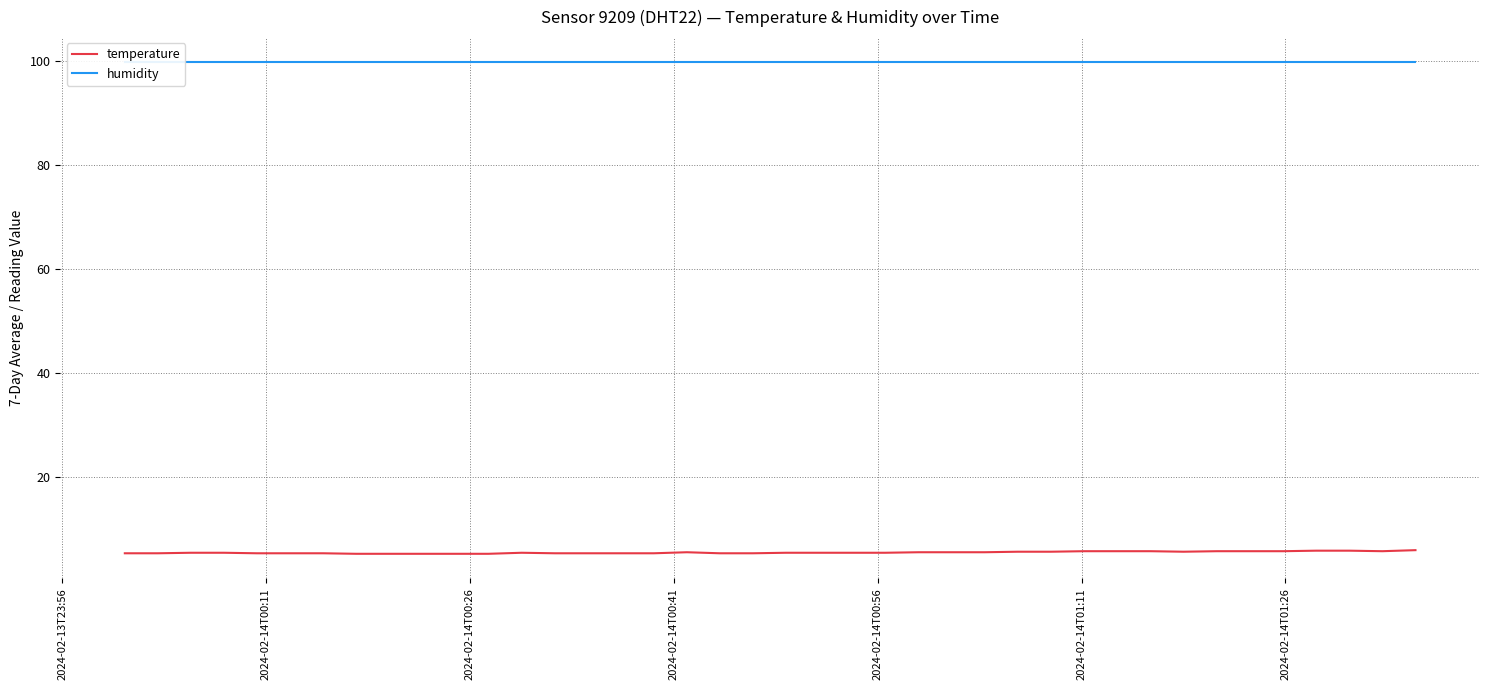

The temperature series shows 7.9 at 22. True or false?

False